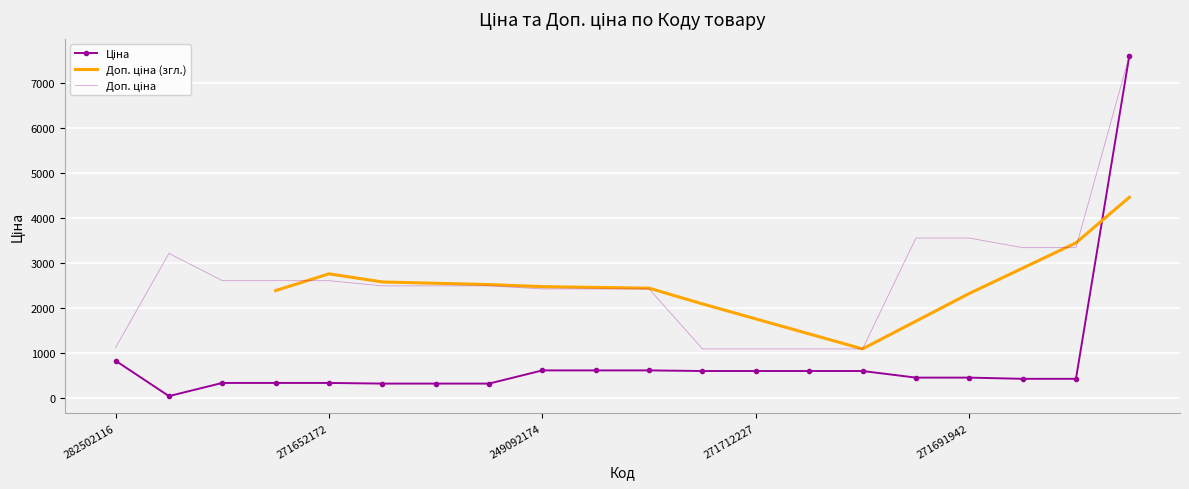

At which label does Ціна reach its minimum?

283972211